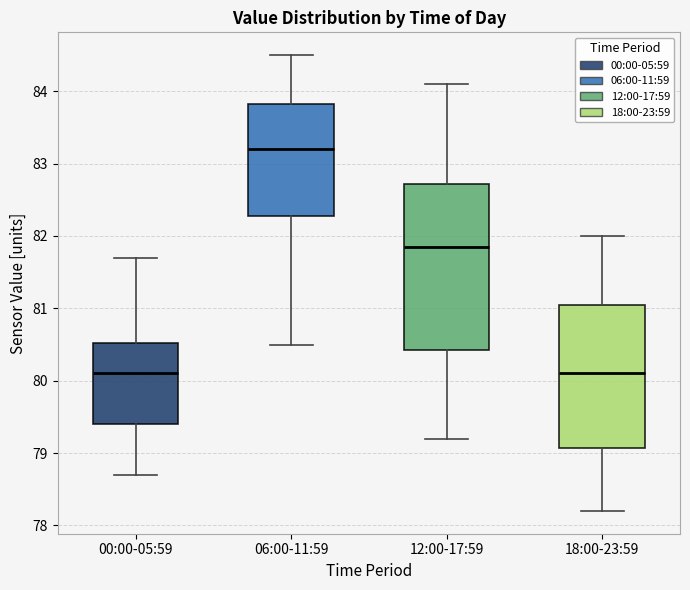

Reading left to right, read every box against the y-axis: the position of its median line, the range the box covers, and the ends of its whiskers. The values are not printed on the chart, so give them approximately, as read against the axis.

00:00-05:59: median 80.1, box 79.4 to 80.5, whiskers 78.7 to 81.7
06:00-11:59: median 83.2, box 82.3 to 83.8, whiskers 80.5 to 84.5
12:00-17:59: median 81.9, box 80.4 to 82.7, whiskers 79.2 to 84.1
18:00-23:59: median 80.1, box 79.1 to 81.1, whiskers 78.2 to 82.0